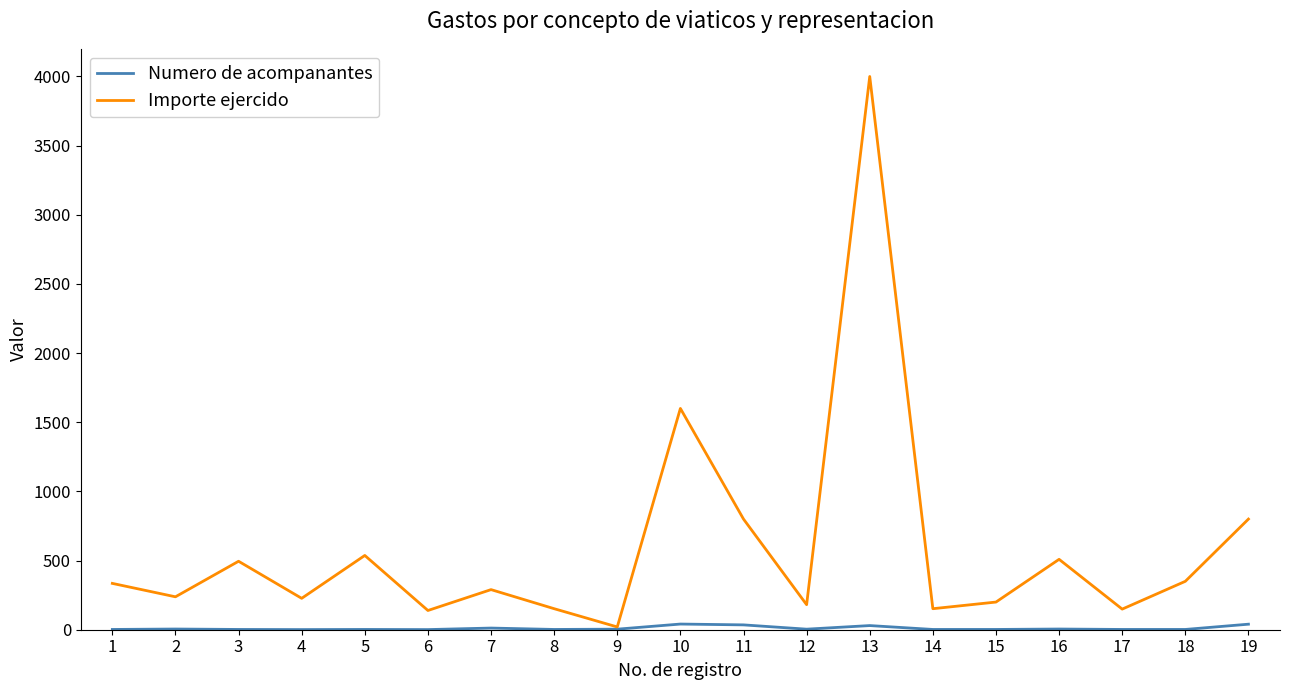

What is the maximum value for Importe ejercido?

4000